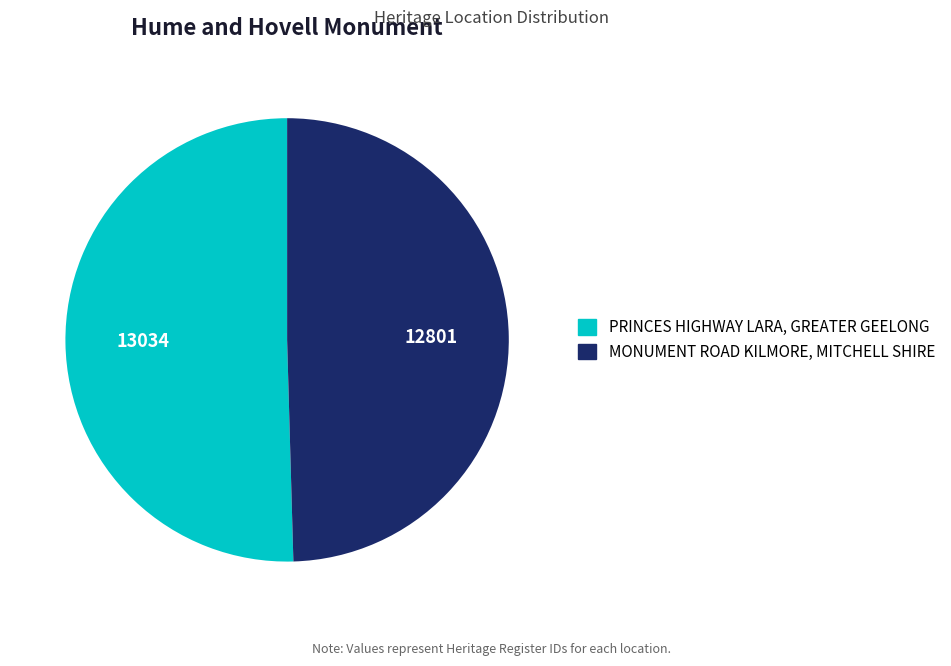

The MONUMENT ROAD KILMORE, MITCHELL SHIRE slice represents 60% of the pie. True or false?

False